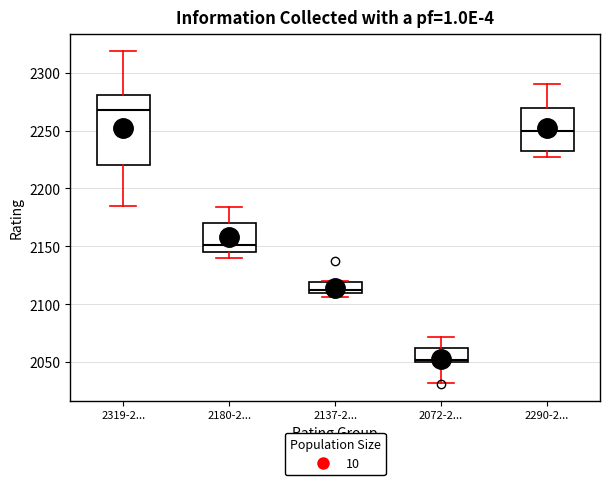

Which box's median line is the highest?

2319-2...